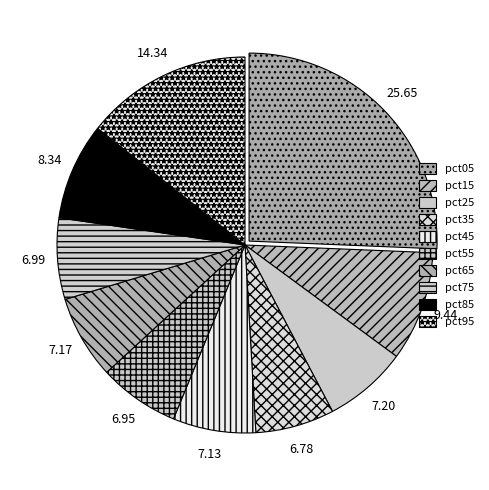

Is it true that pct65 is 13% of the pie?

False